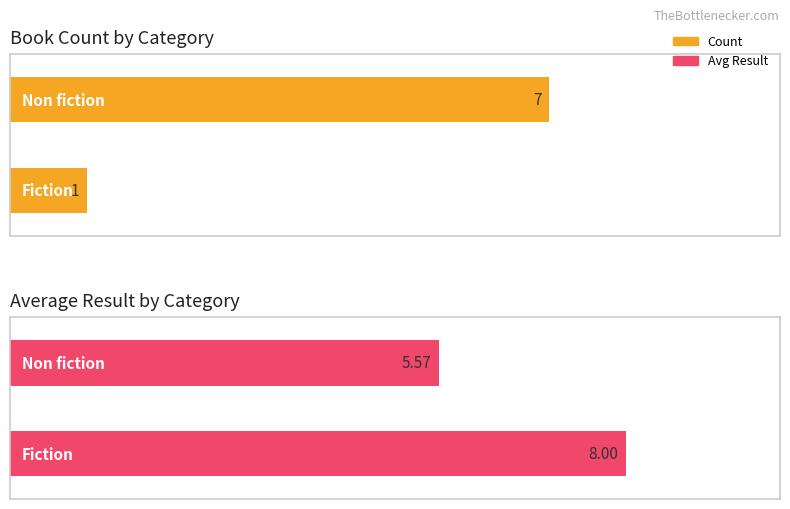

How many bars are there in each group?

2